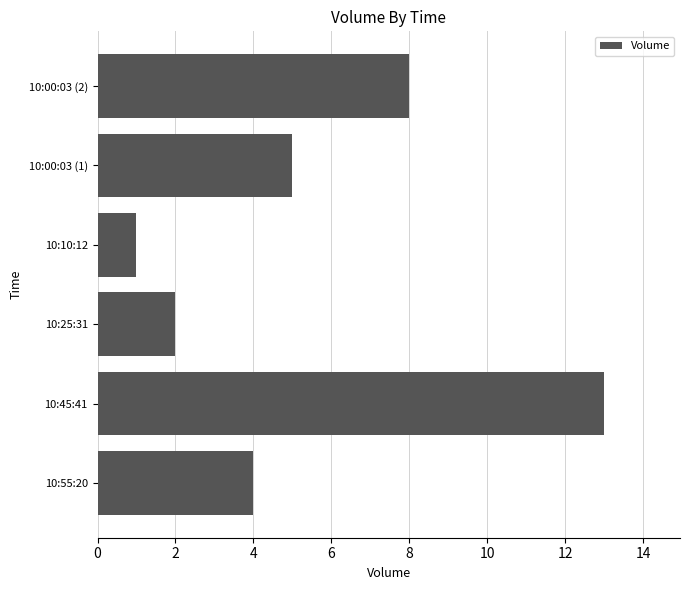

What is the sum of all values?

33